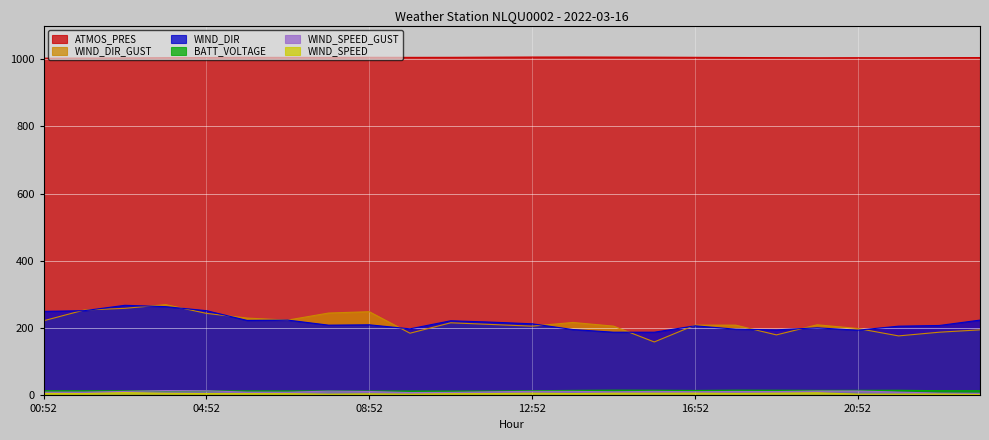

What is the maximum value shown in the chart?

1006.5